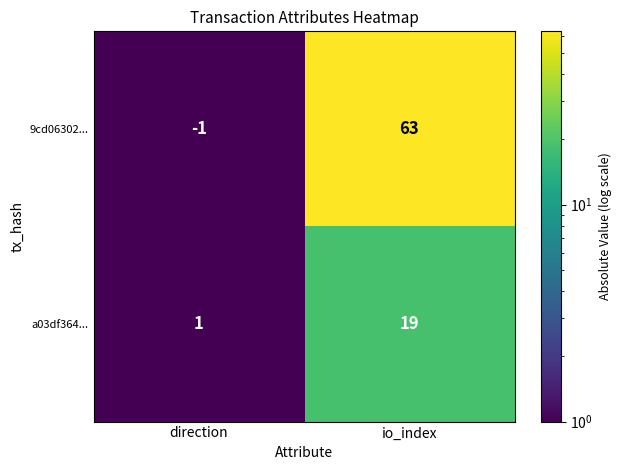

What is the total value across all series at io_index?

82